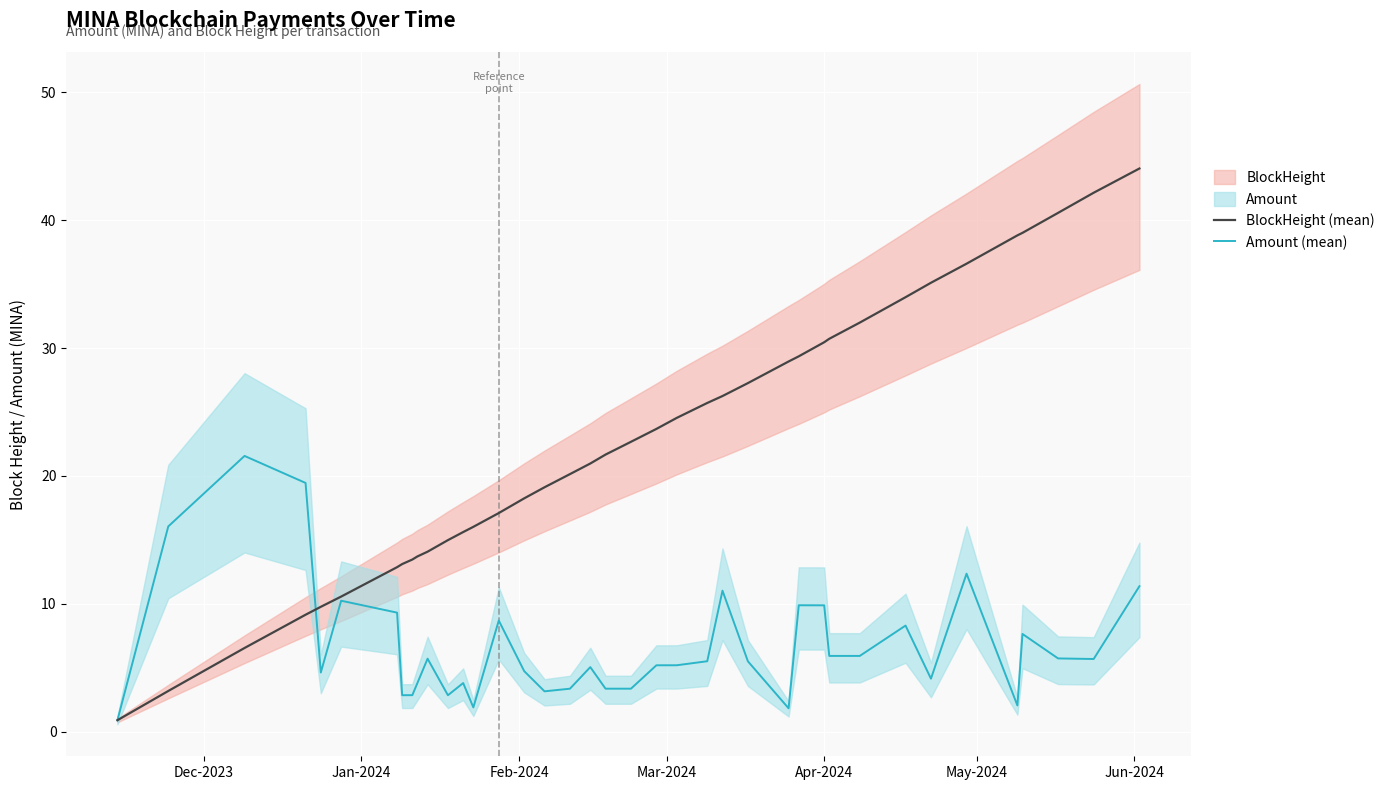

How many values in the BlockHeight (mean) series exceed 21?

20